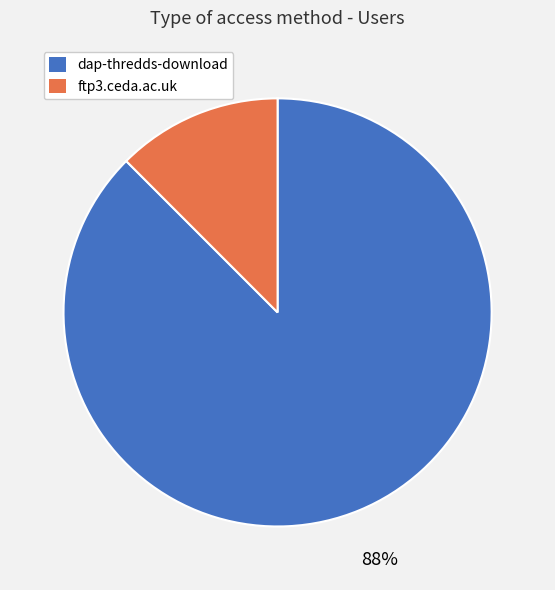

Between dap-thredds-download and ftp3.ceda.ac.uk, which is larger?

dap-thredds-download